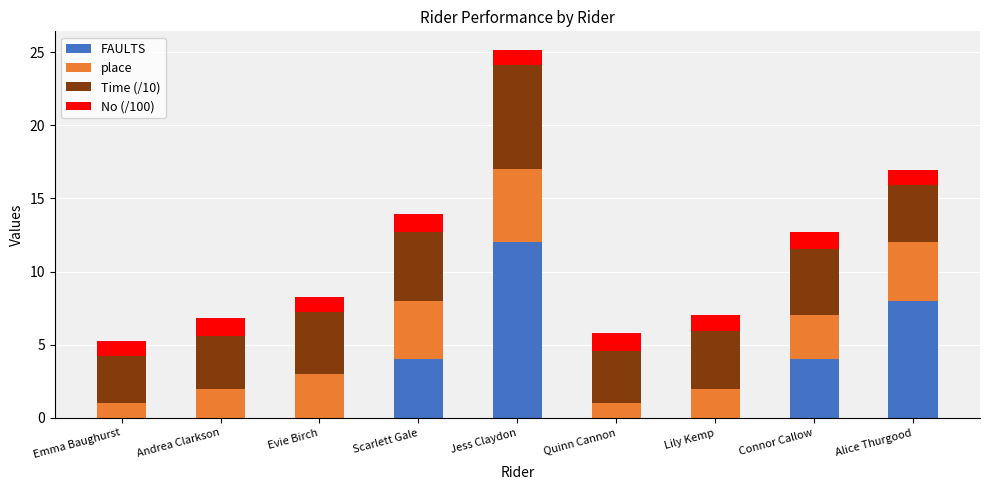

Which category has the highest value in the FAULTS series?

Jess Claydon